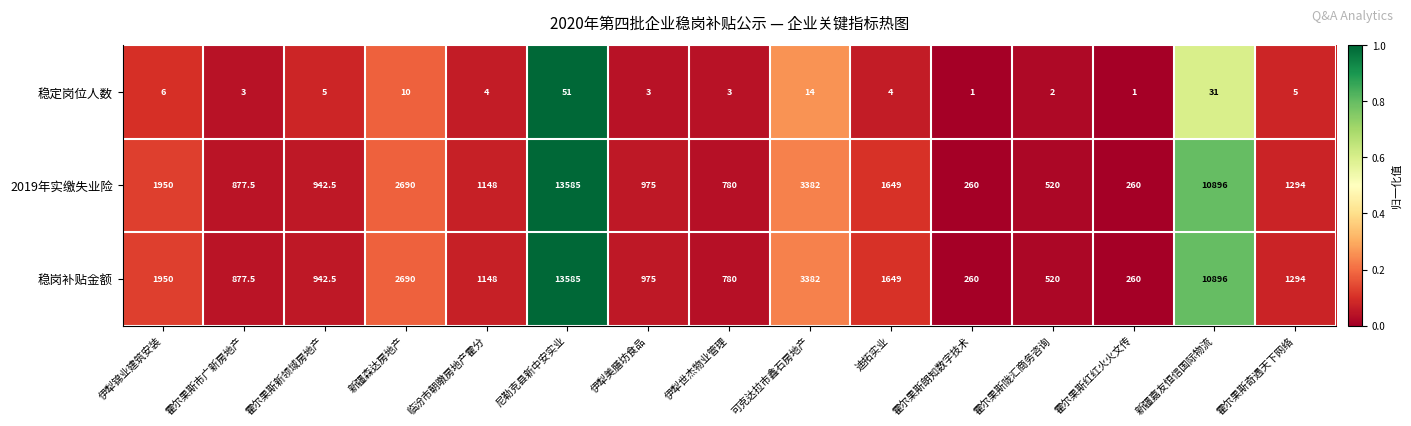

At which category does the chart reach its peak across all series?

尼勒克县新中安实业